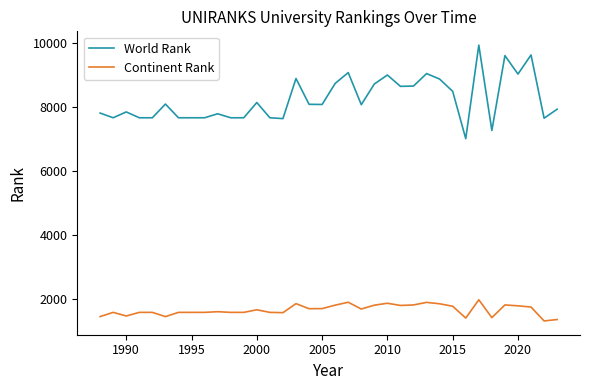

What is the sum of all Continent Rank values?

59466